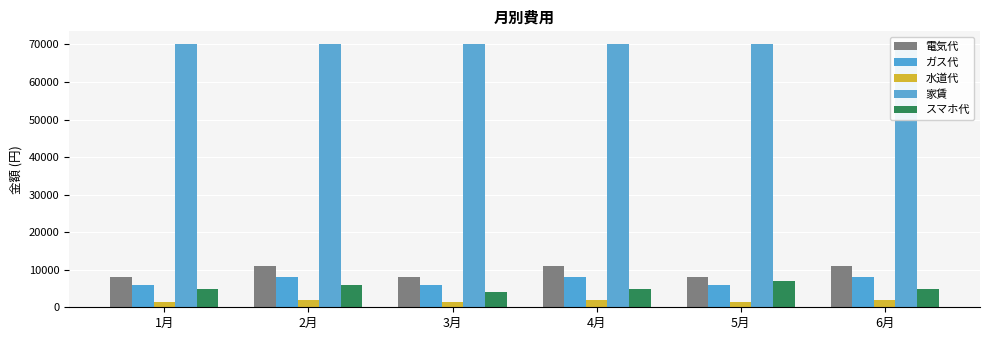

Is it true that 水道代 equals 2000 at 2月?

True